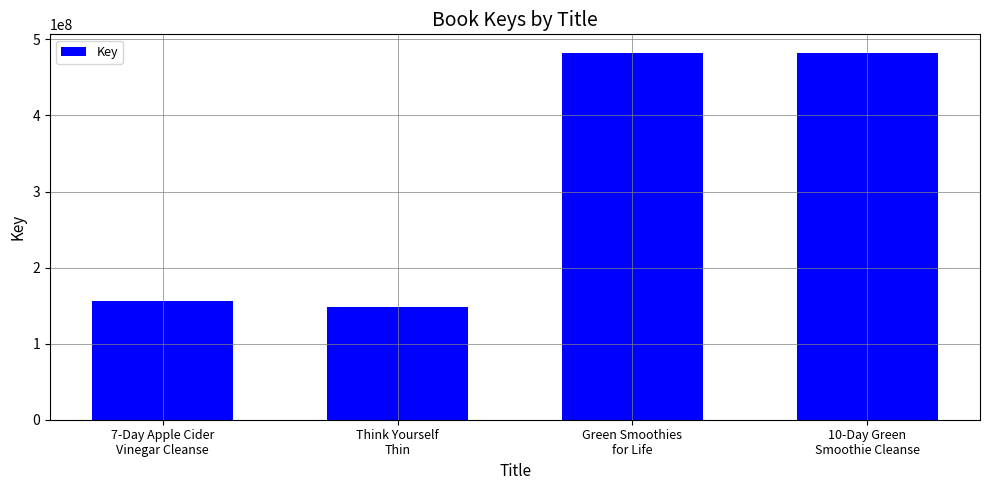

The chart shows a value of 237464593 at Think Yourself
Thin. True or false?

False